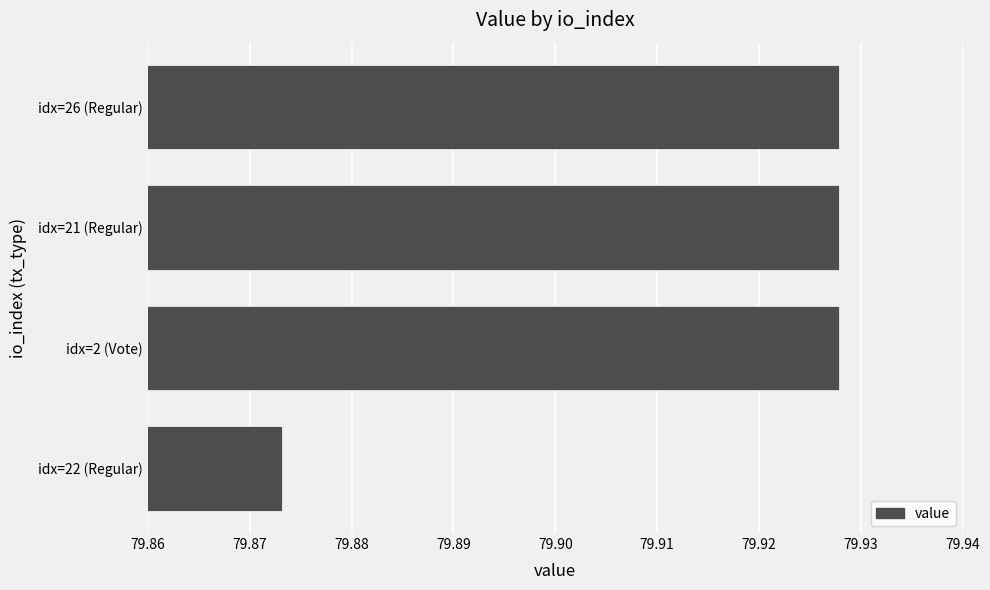

What is the sum of the values at 79.86 and 79.91?

159.8